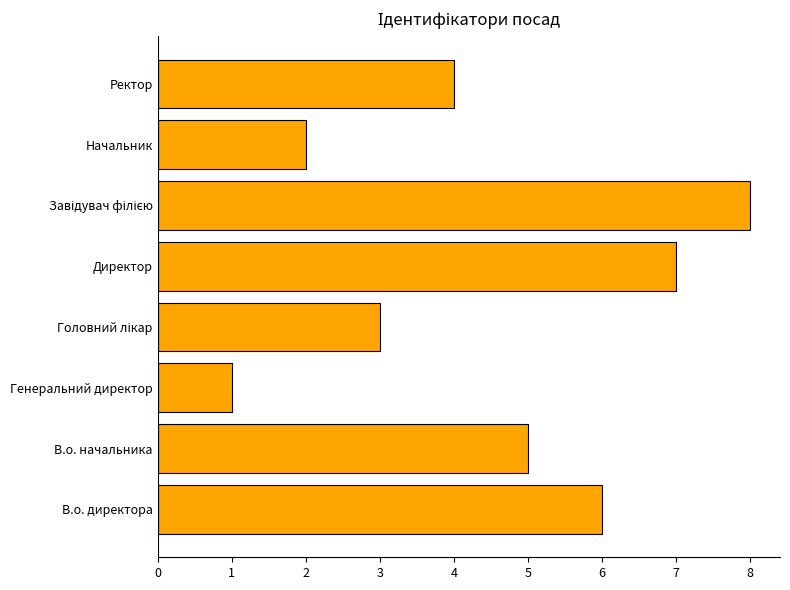

How many categories are shown in the chart?

8